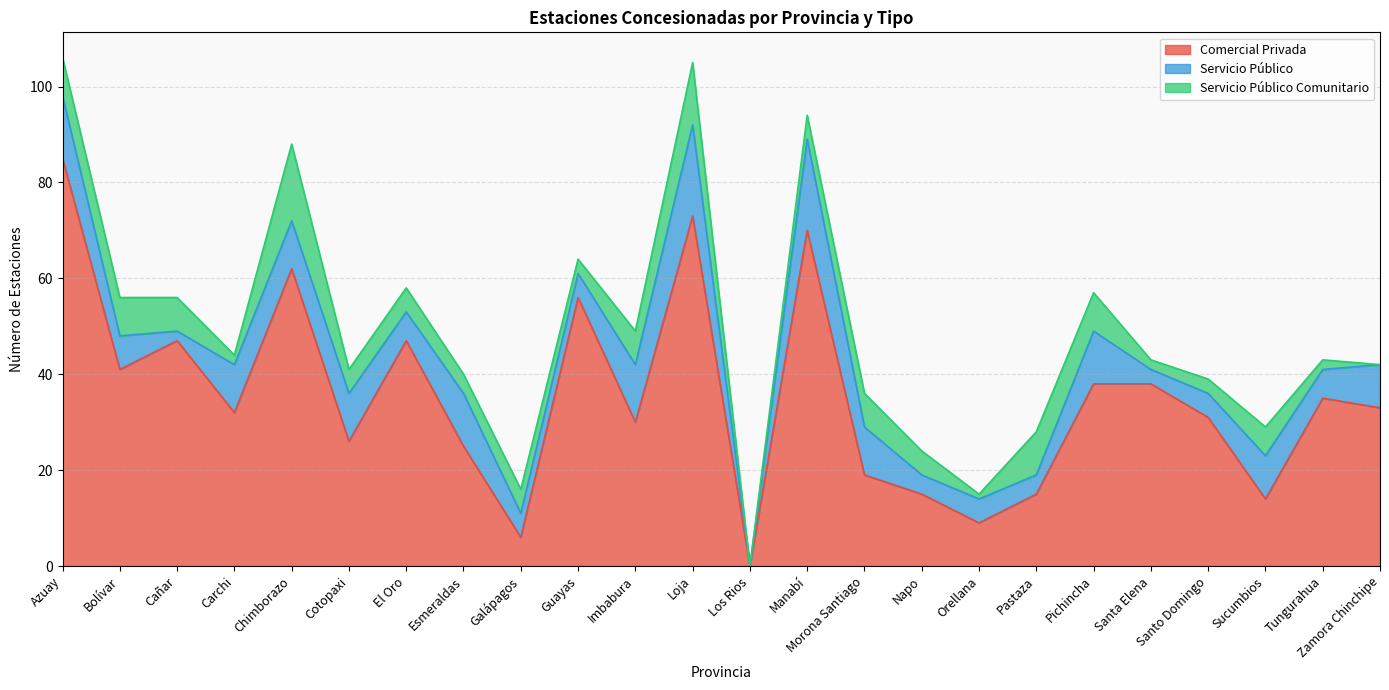

What is the sum of the Servicio Público values at Cotopaxi and Cañar?

12